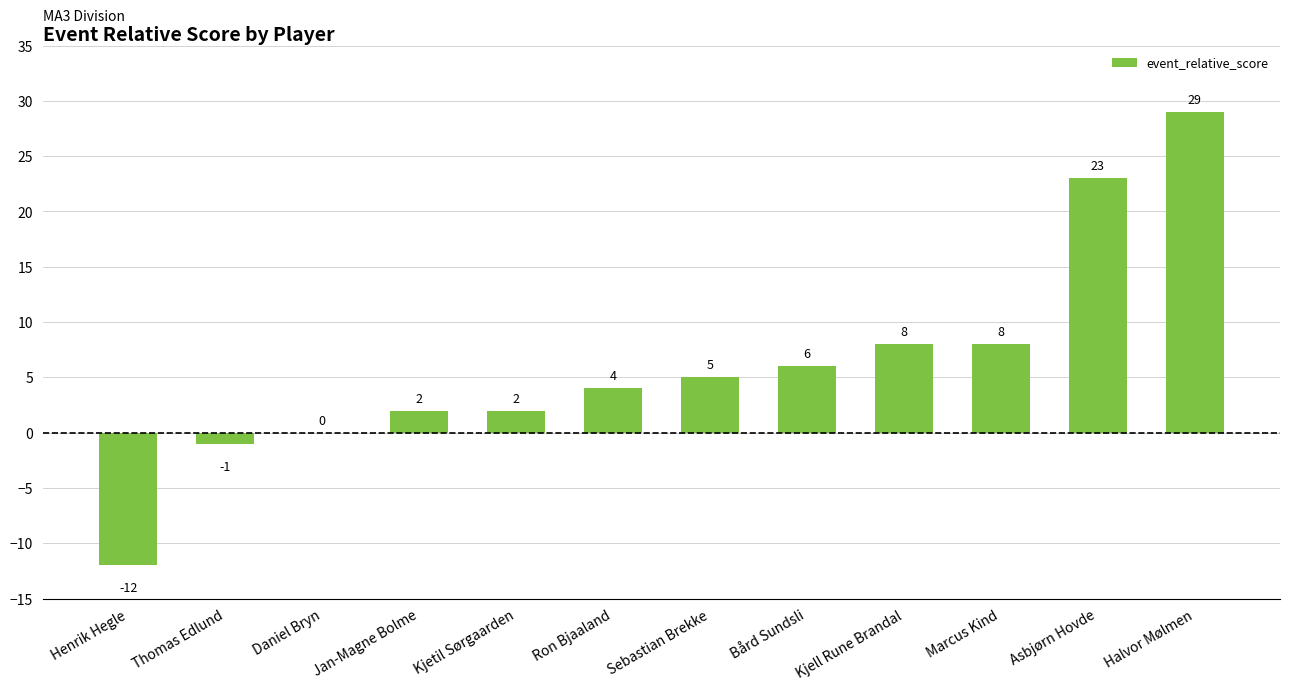

What is the change in value from Jan-Magne Bolme to Halvor Mølmen?

+27